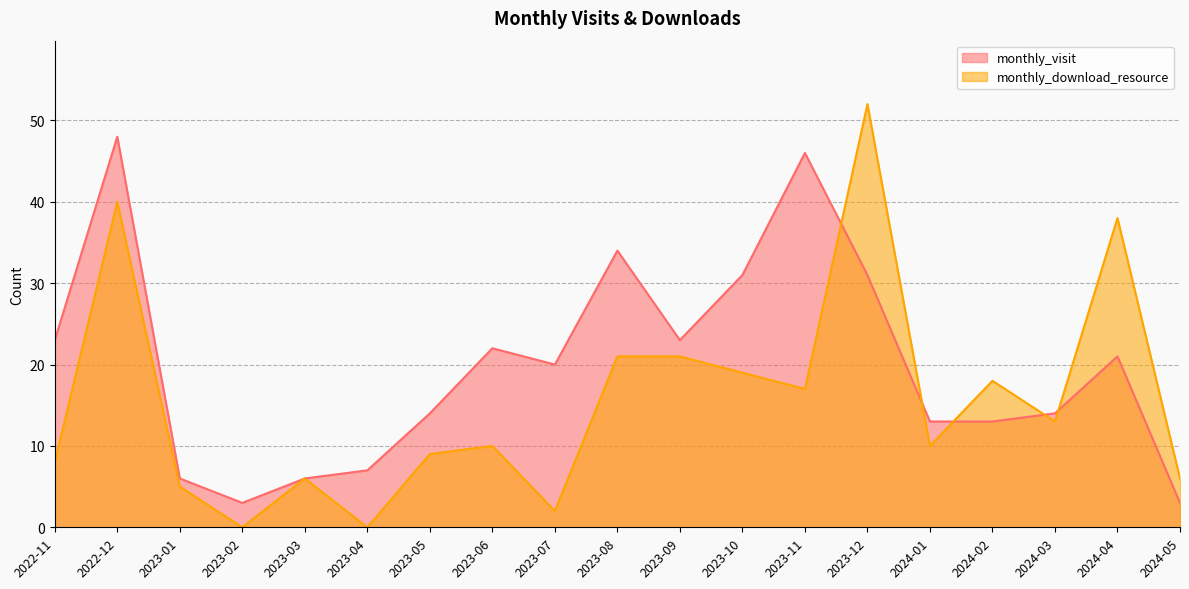

The value of monthly_download_resource at 2023-09 is 32. True or false?

False